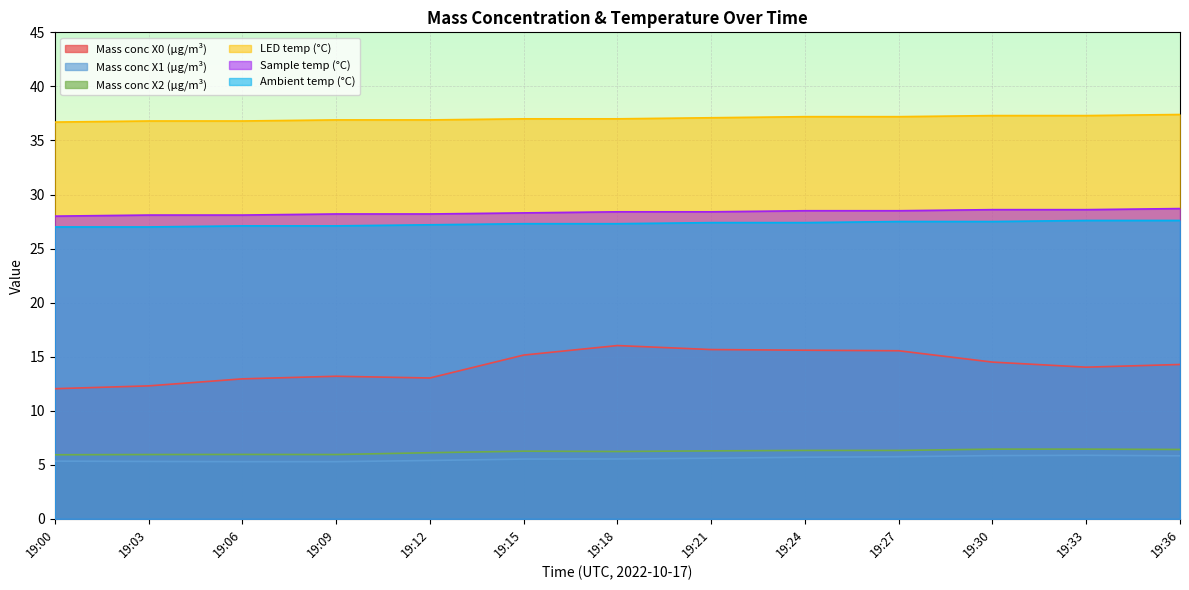

Count the Mass conc X1 (μg/m³) values in the range 5 to 6.

13